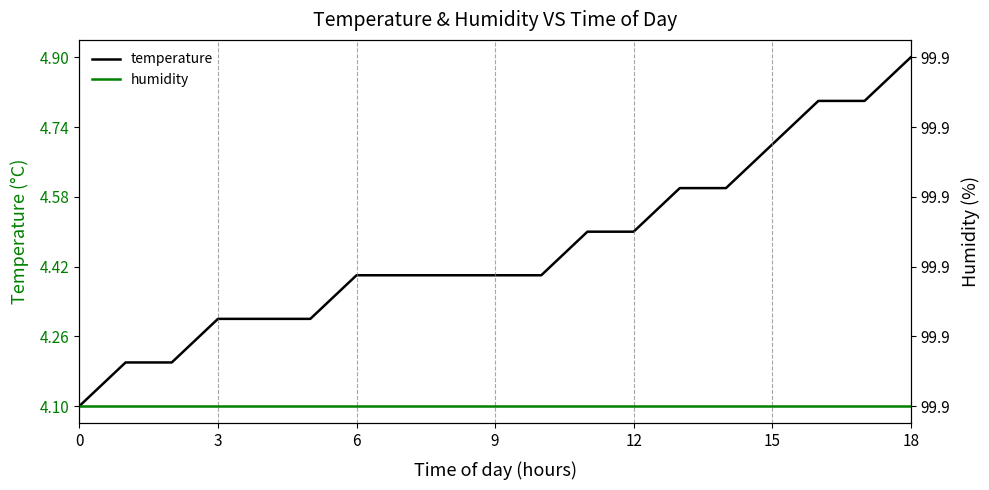

How many values in temperature are above zero?

18